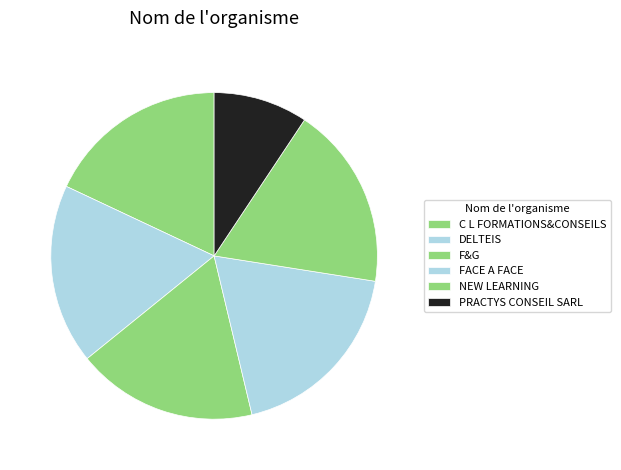

To the nearest percent, what percentage of the pie is C L FORMATIONS&CONSEILS?

18%